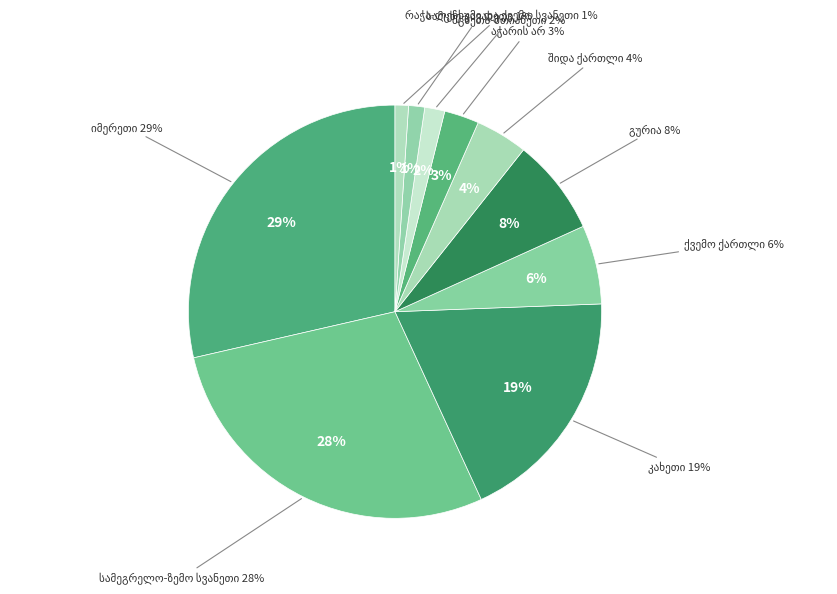

Do ქვემო ქართლი and რაჭა-ლეჩხუმი და ქვემო სვანეთი together represent more than half of the pie?

No